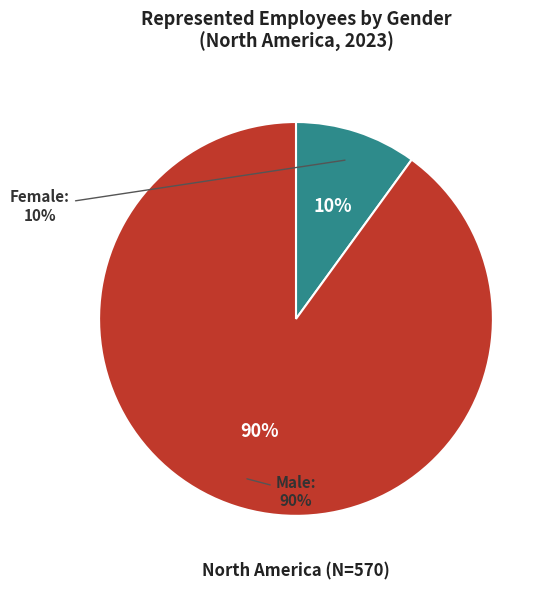

Is it true that Male is 90% of the pie?

True